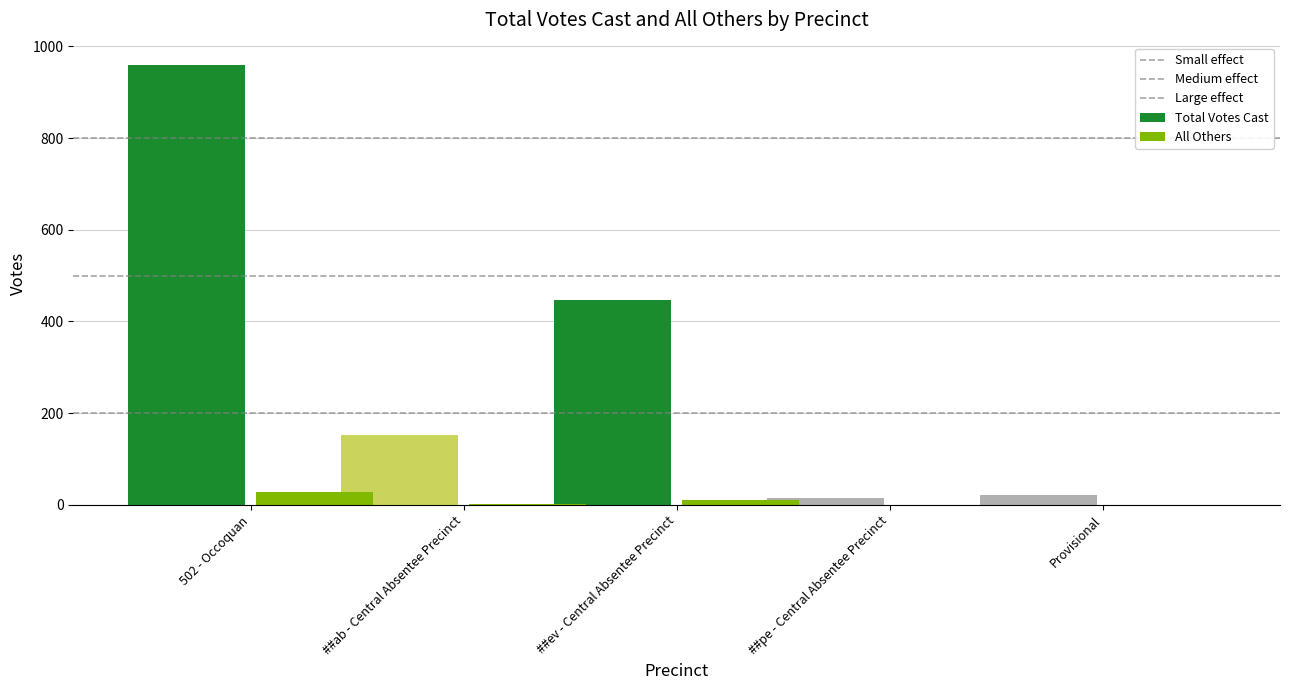

What is the difference between the highest and lowest values at ##ev - Central Absentee Precinct?

436